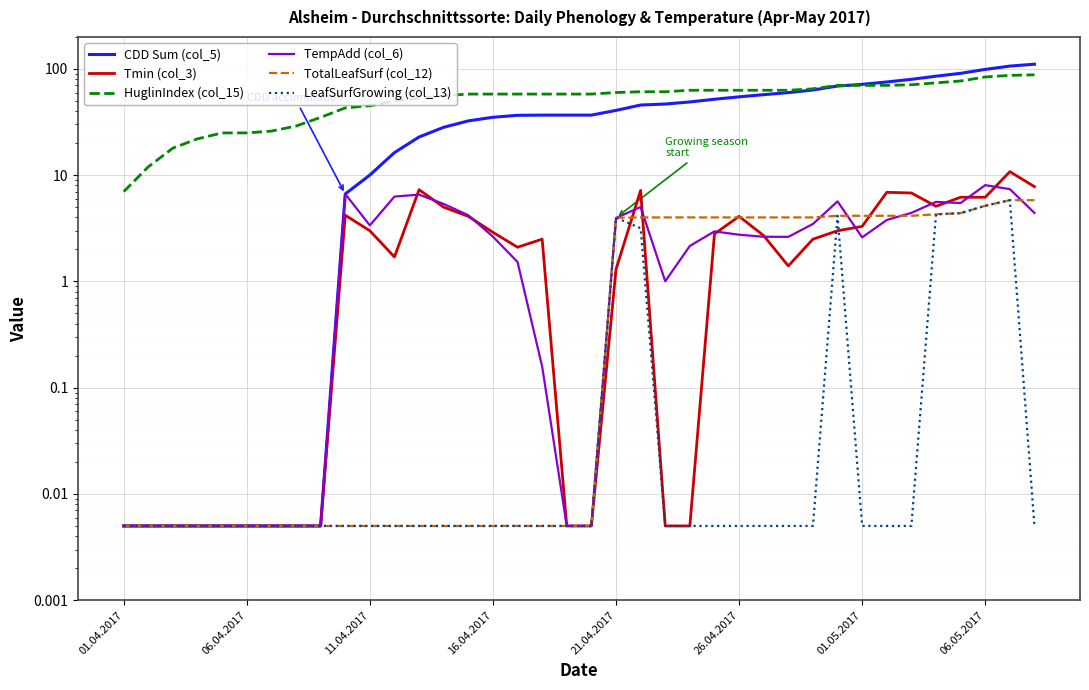

Is the value of CDD Sum (col_5) at 06.04.2017 greater than the value of TotalLeafSurf (col_12) at 34?

No